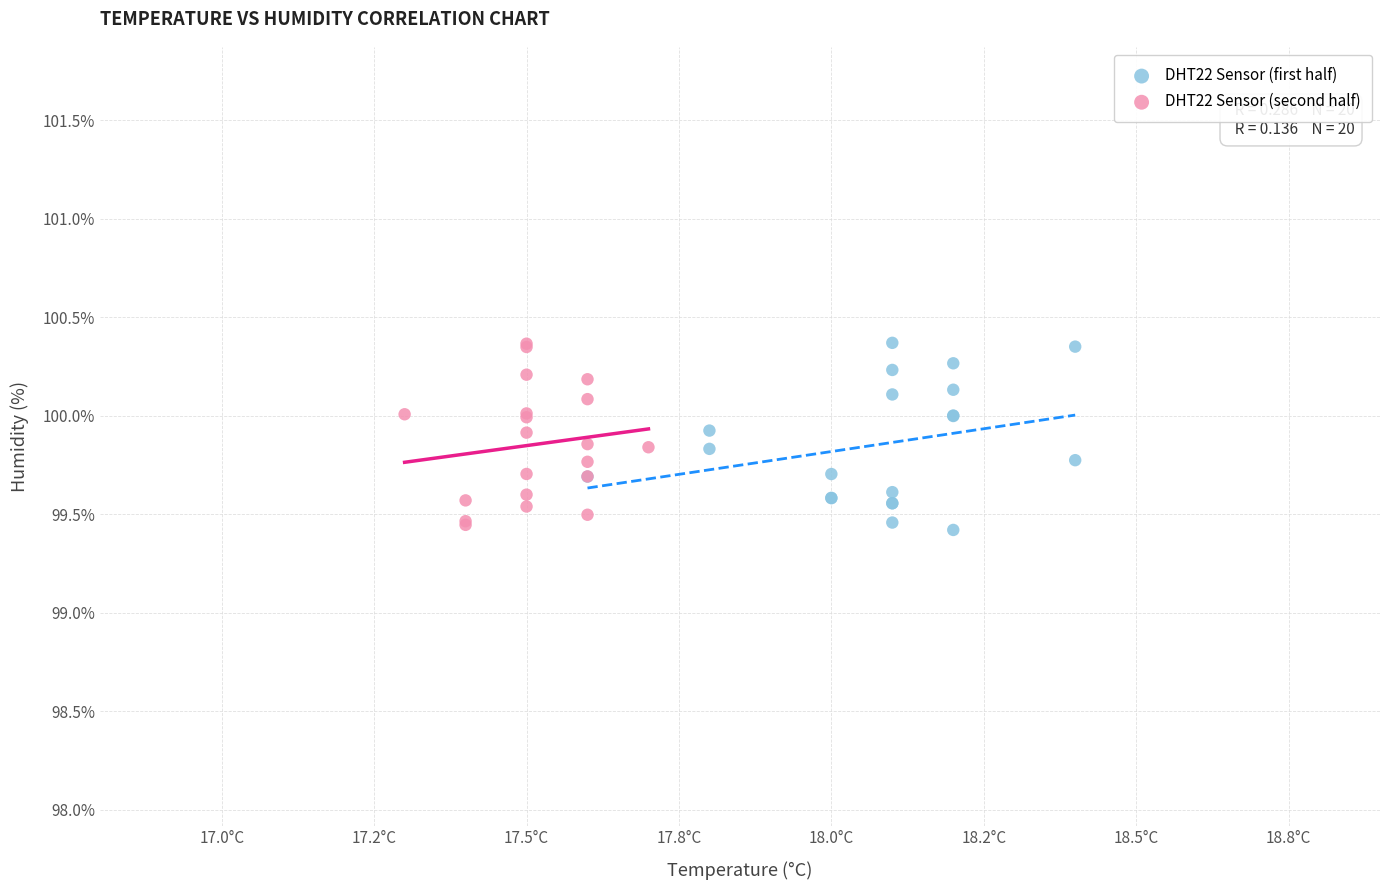

What are all the series names shown in the legend?

DHT22 Sensor (first half), DHT22 Sensor (second half)